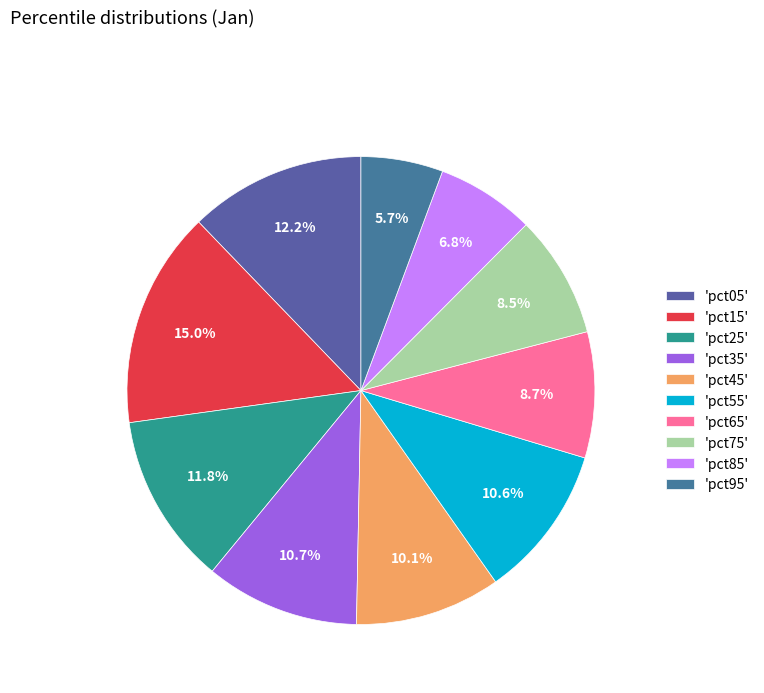

How many segments does this pie chart have?

10